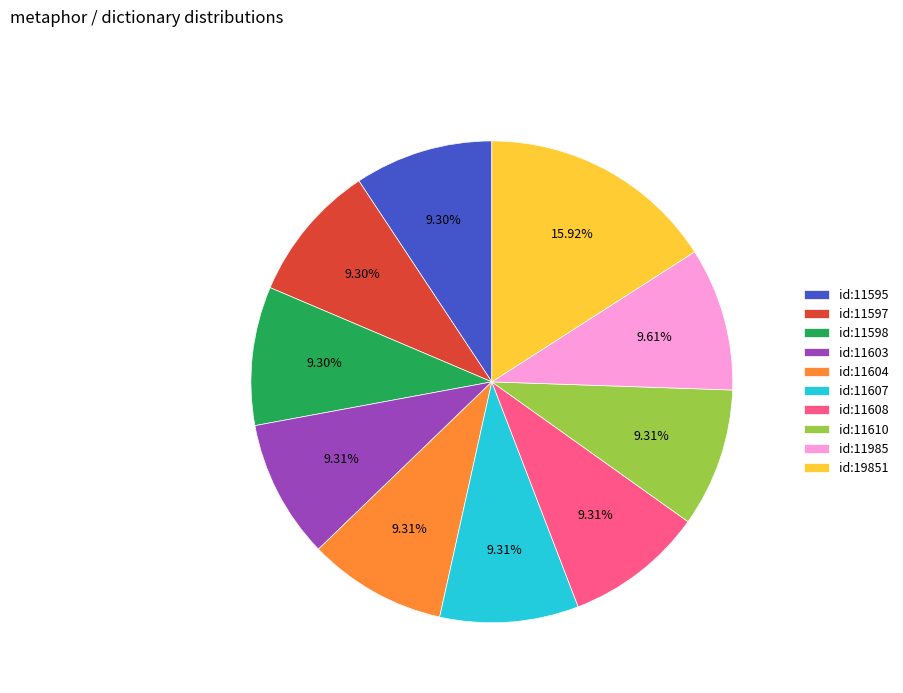

Does 2009-09-14 account for over 50% of the chart?

No